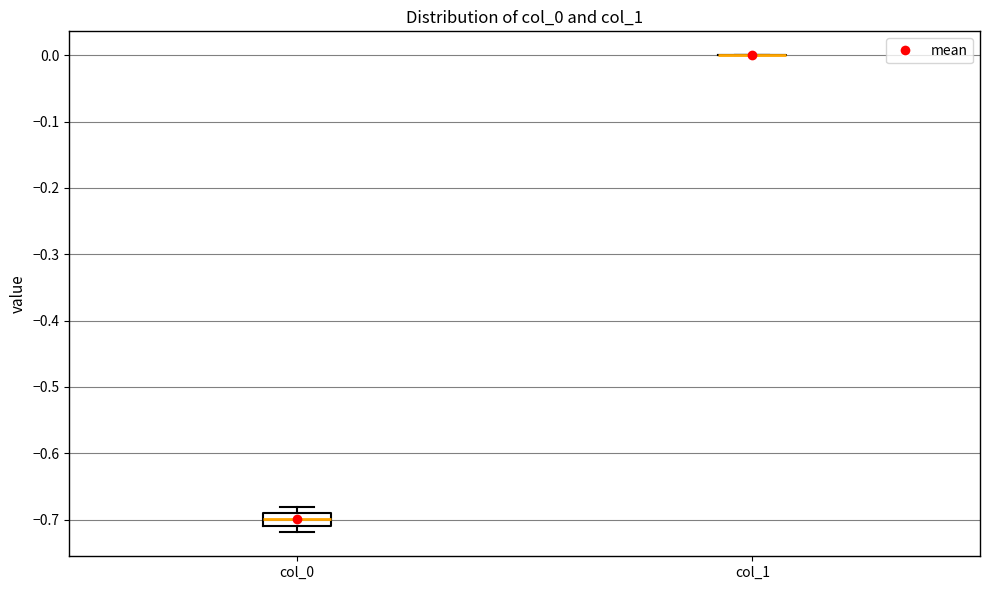

Which box is the tallest, from its lower edge to its upper edge?

col_0